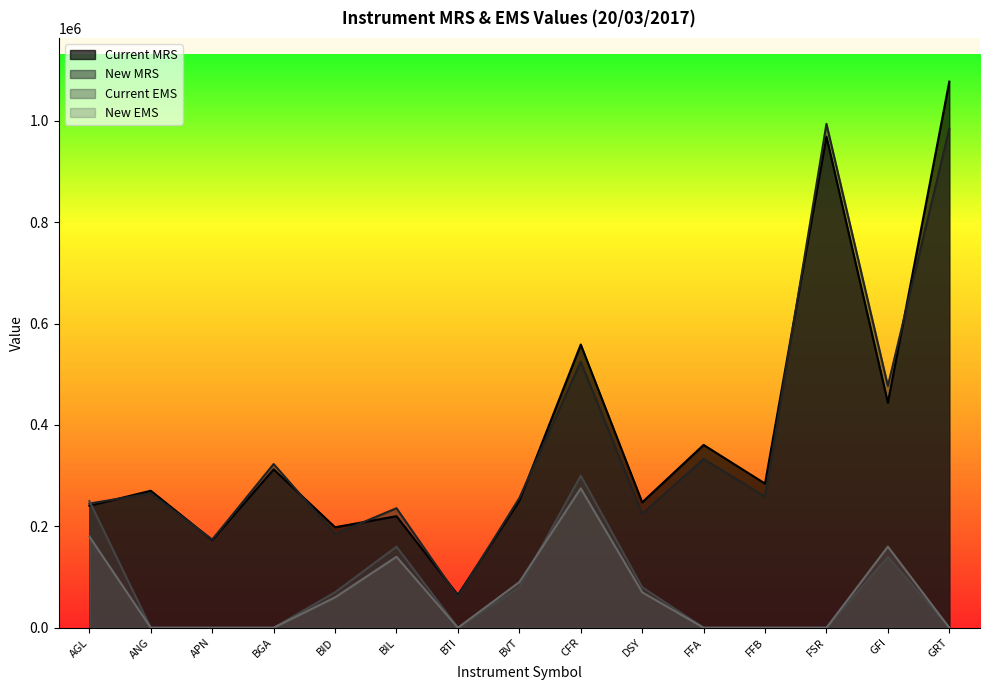

What is the label of the 3rd point from the left?

APN